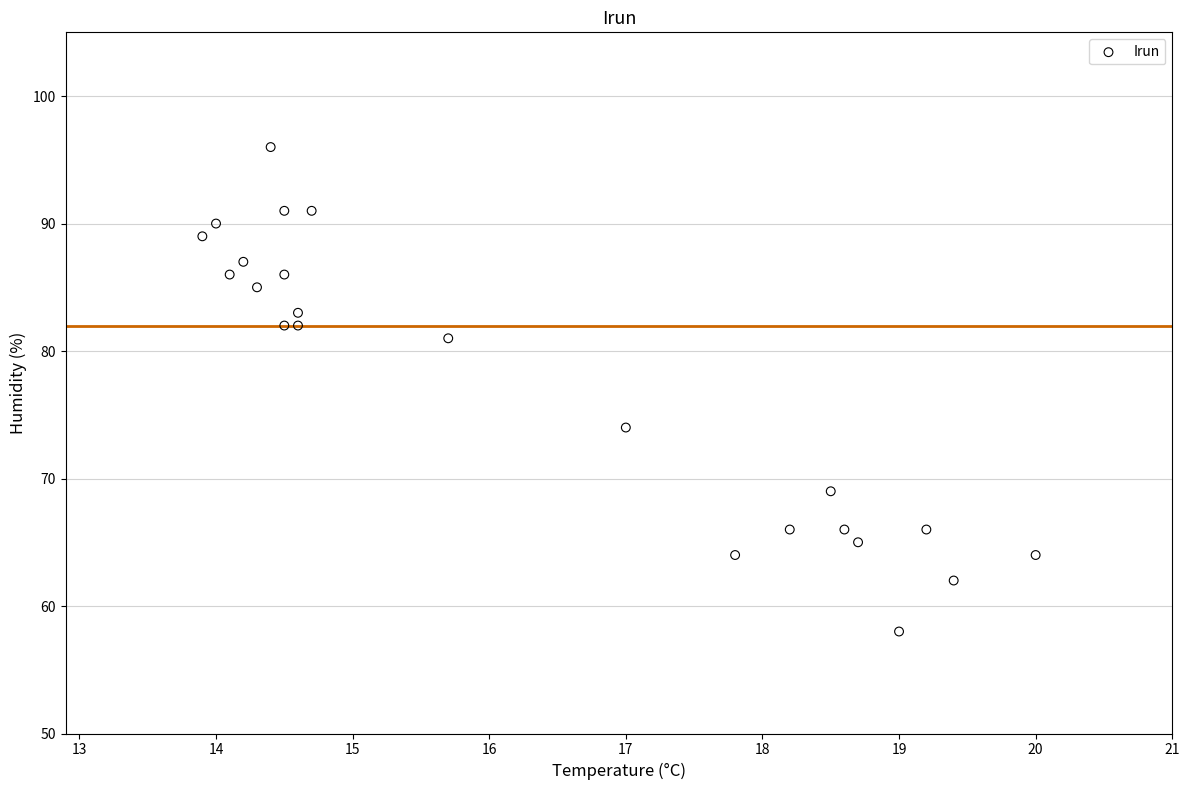

What Y value in the scatter plot is closest to 77?

74